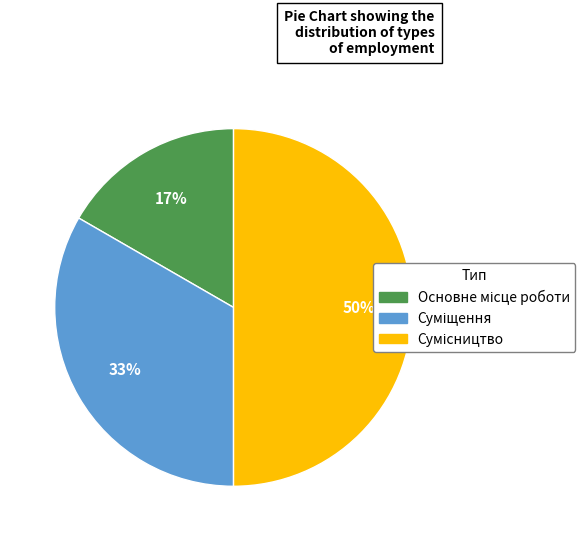

How many segments does this pie chart have?

3